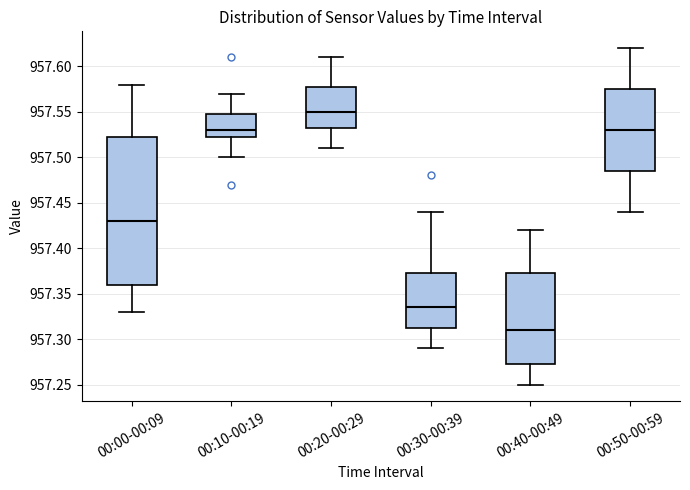

Reading left to right, transcribe this box plot: for each box, give where its median line is, the range the box spans, and where its two whiskers end, as read against the y-axis. The values are not printed on the chart, so give them approximately, as read against the axis.

00:00-00:09: median 957.430, box 957.360 to 957.525, whiskers 957.330 to 957.580
00:10-00:19: median 957.530, box 957.525 to 957.550, whiskers 957.500 to 957.570
00:20-00:29: median 957.550, box 957.535 to 957.580, whiskers 957.510 to 957.610
00:30-00:39: median 957.335, box 957.315 to 957.375, whiskers 957.290 to 957.440
00:40-00:49: median 957.310, box 957.275 to 957.375, whiskers 957.250 to 957.420
00:50-00:59: median 957.530, box 957.485 to 957.575, whiskers 957.440 to 957.620